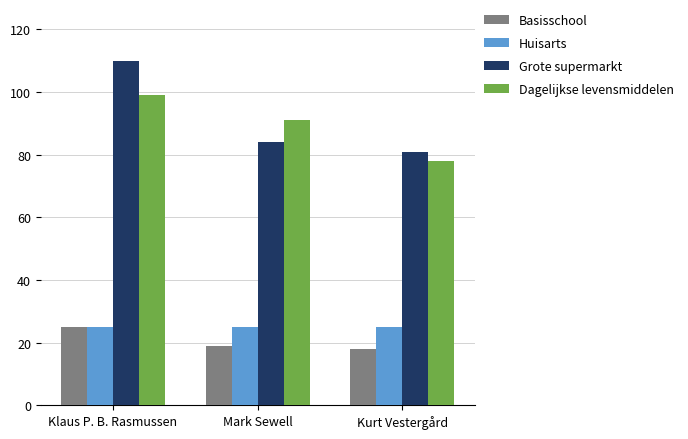

What is the sum of all Basisschool values?

62